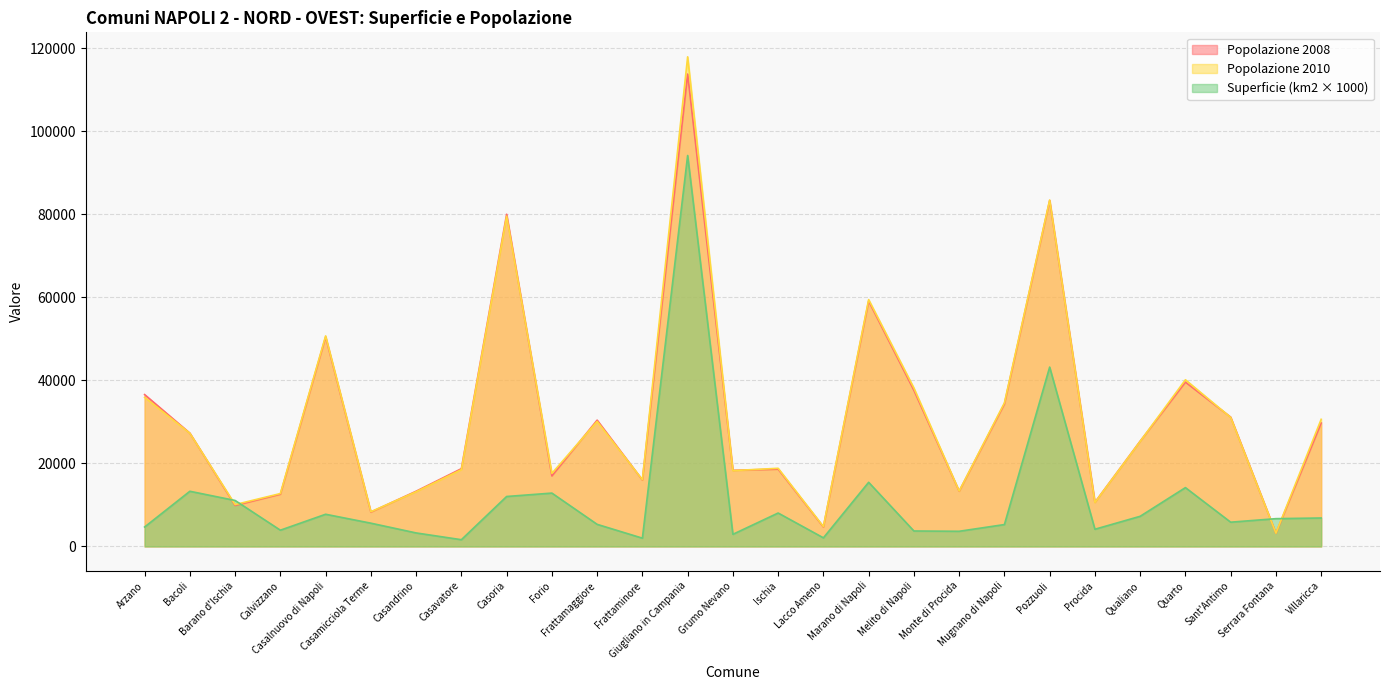

At which category does Superficie (km2) reach its first local peak?

Bacoli